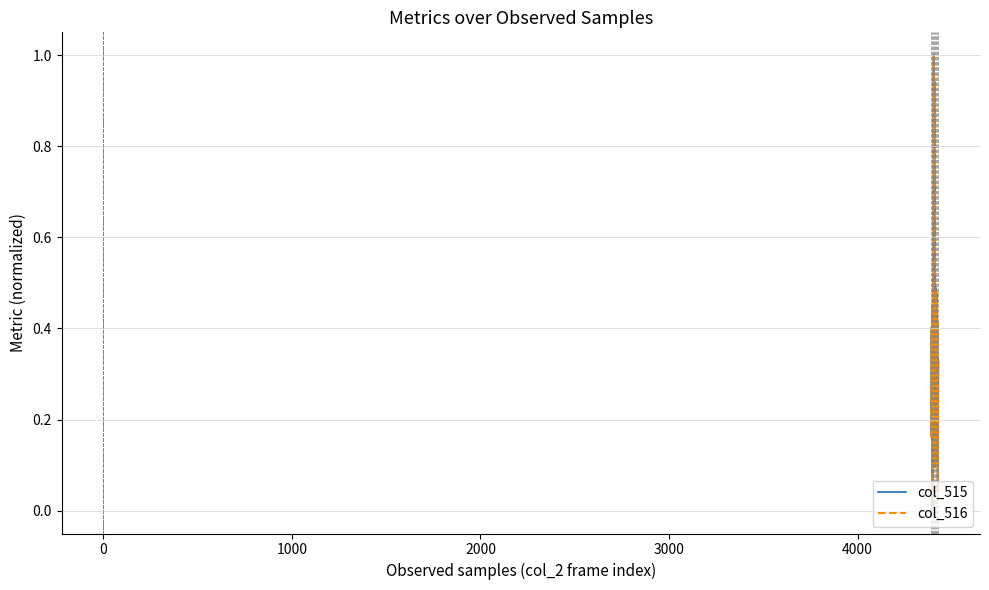

True or false: col_516 and col_515 intersect in this chart.

False